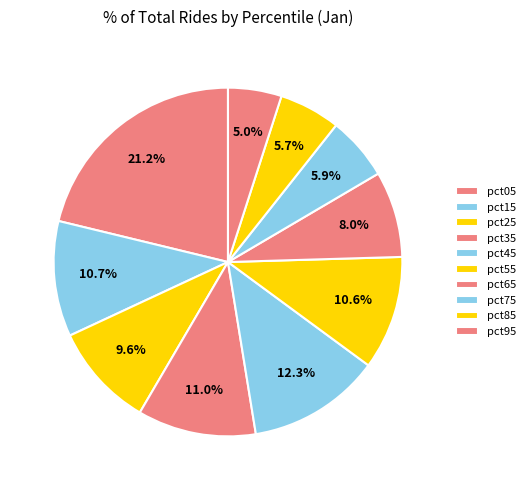

Is it true that pct75 is 21% of the pie?

False